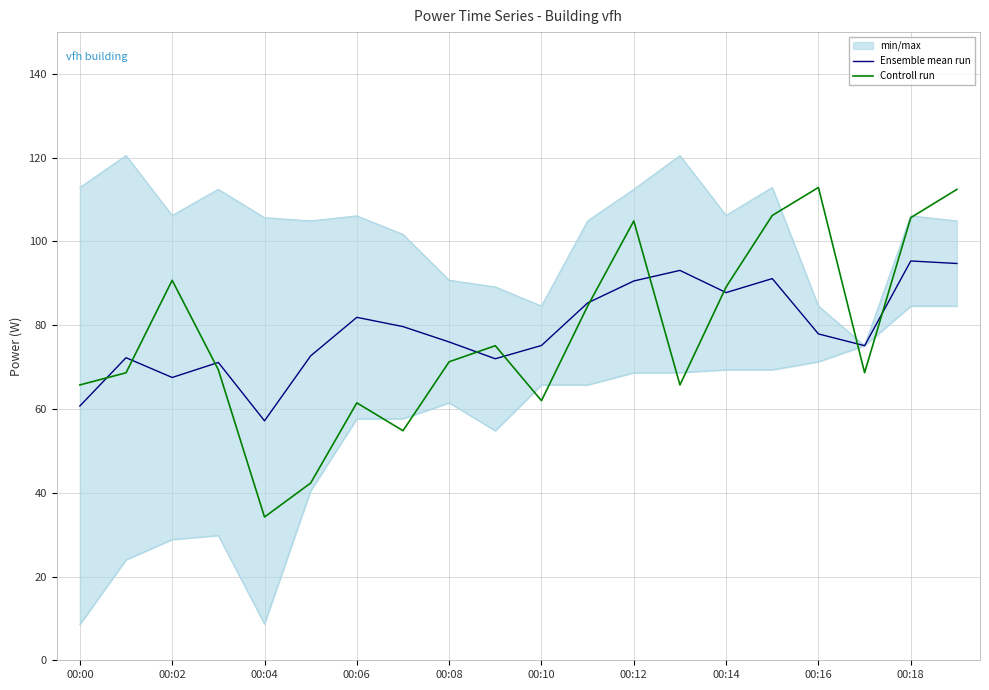

The value of Controll run at 00:18 is 105.7. True or false?

True